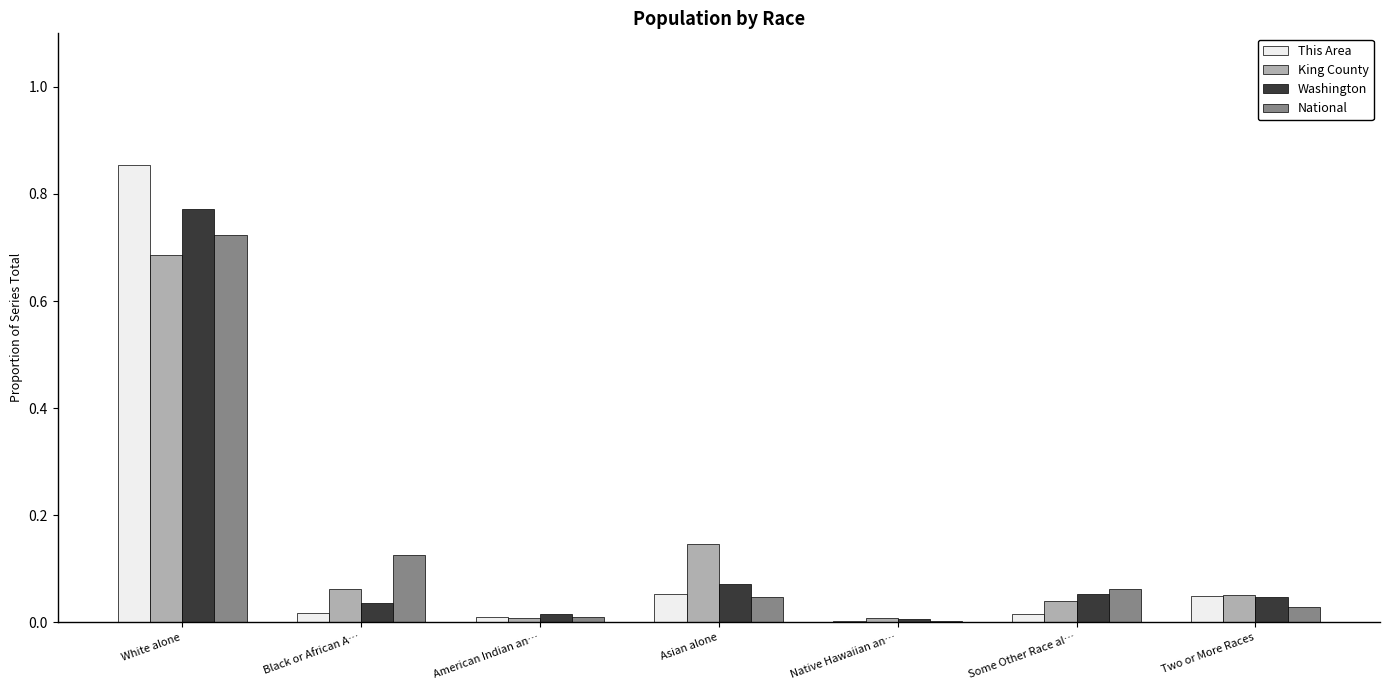

What is the sum of all Washington values?

1.0